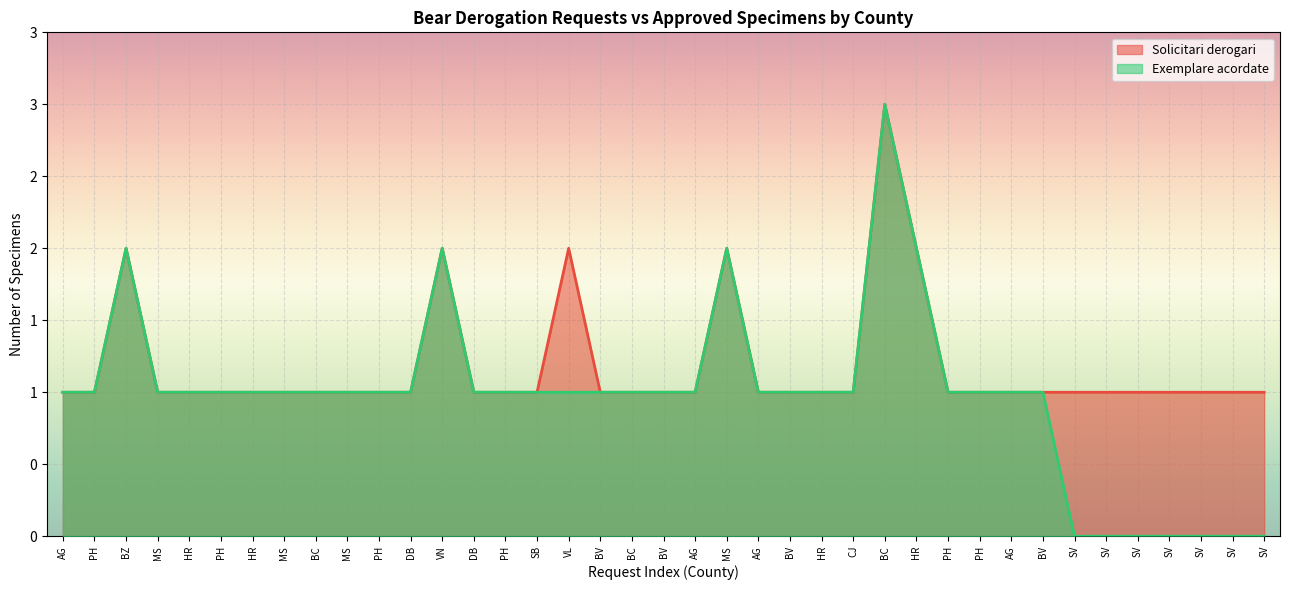

How many values in the Exemplare acordate series exceed 1?

5